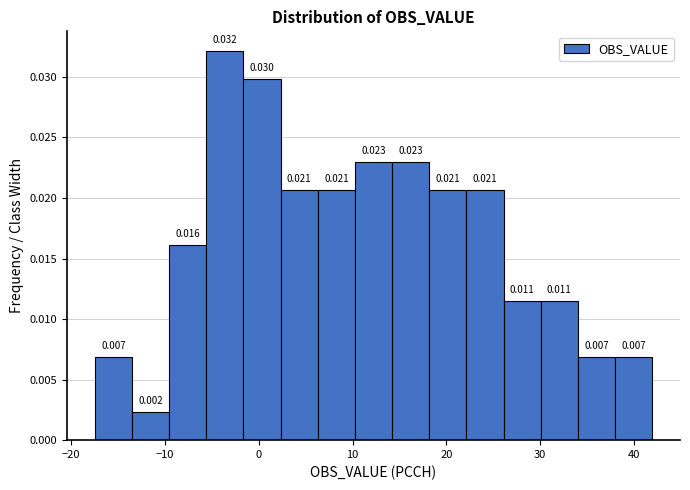

Read against the x-axis, roughly where is the centre of the tallest bar?

-4